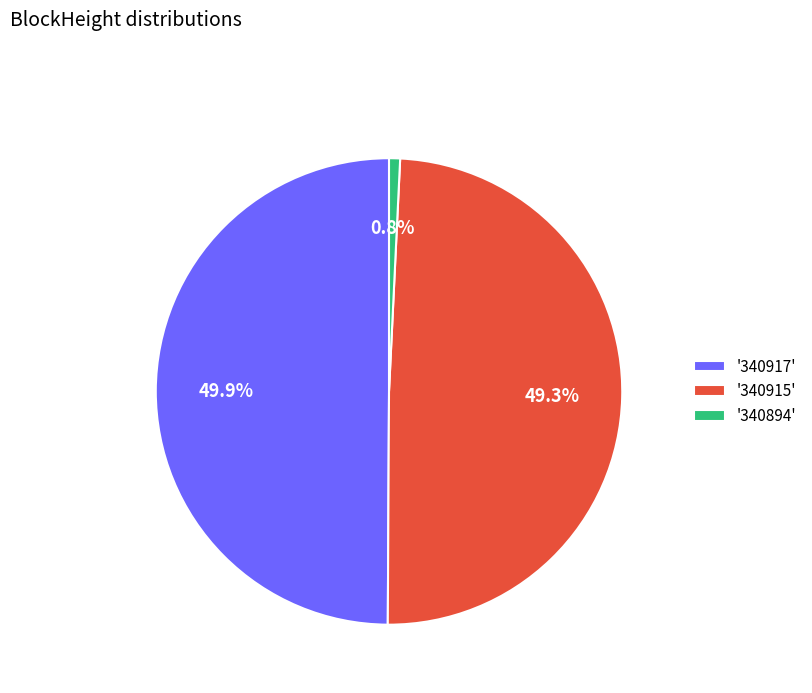

Which category has the biggest portion of the pie?

'340917'